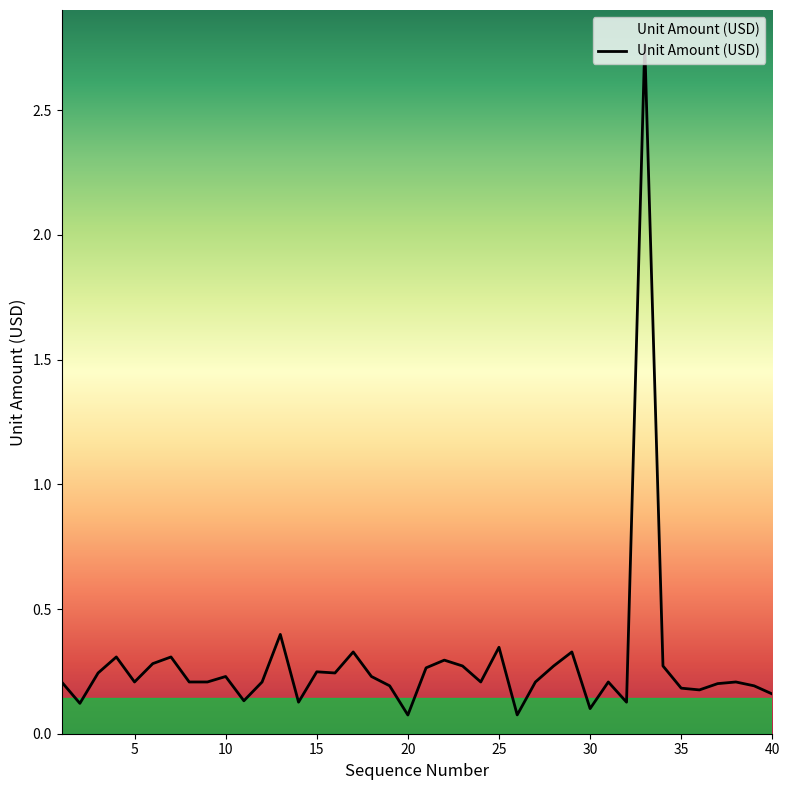

What is the difference between the maximum and minimum values?

2.7